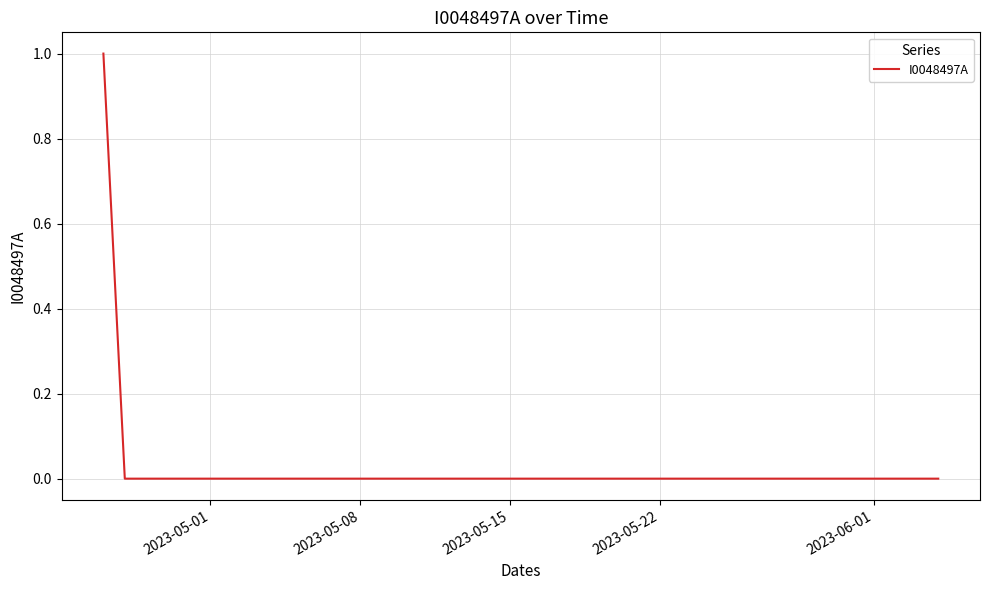

Is it true that the value at 2023-05-22 is 0?

True